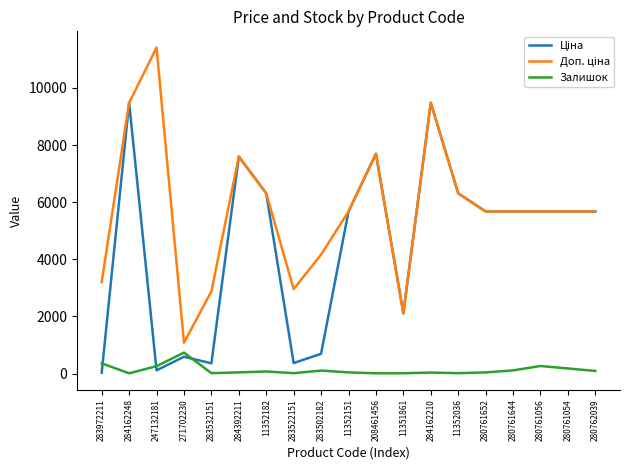

What is the maximum value shown in the chart?

11410.0